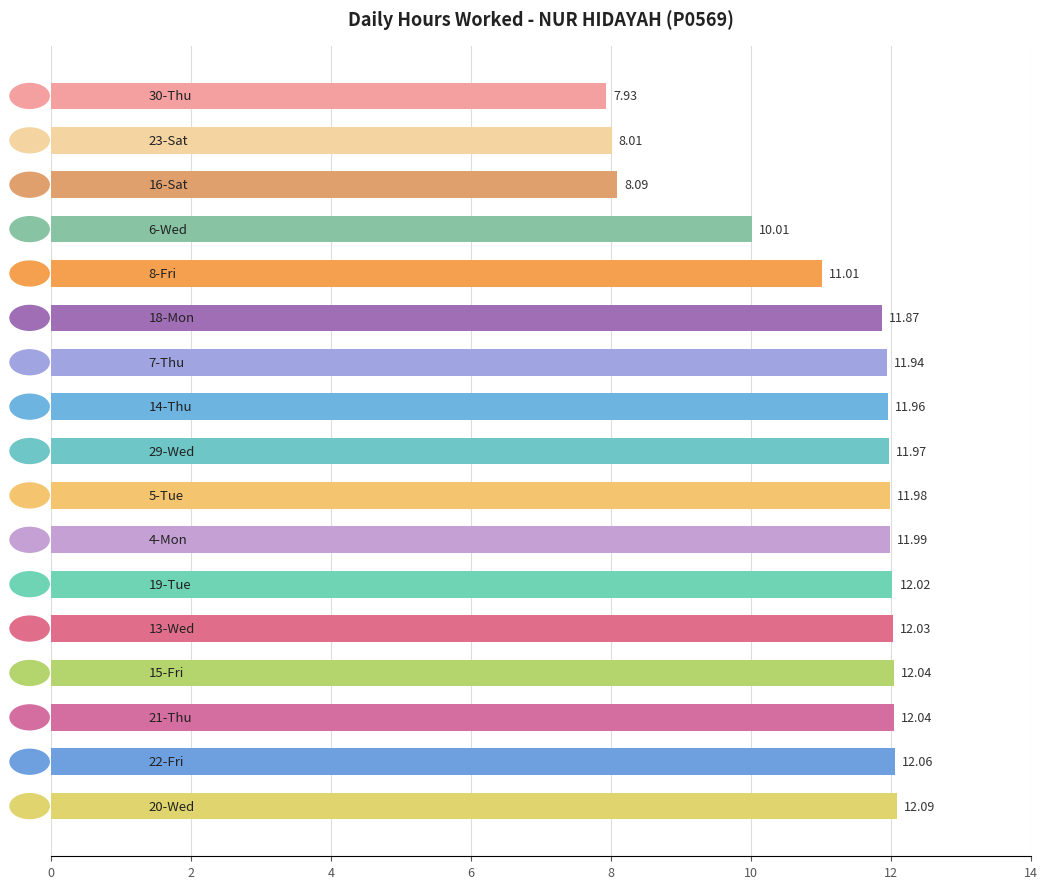

What is the sum of all values?

189.0